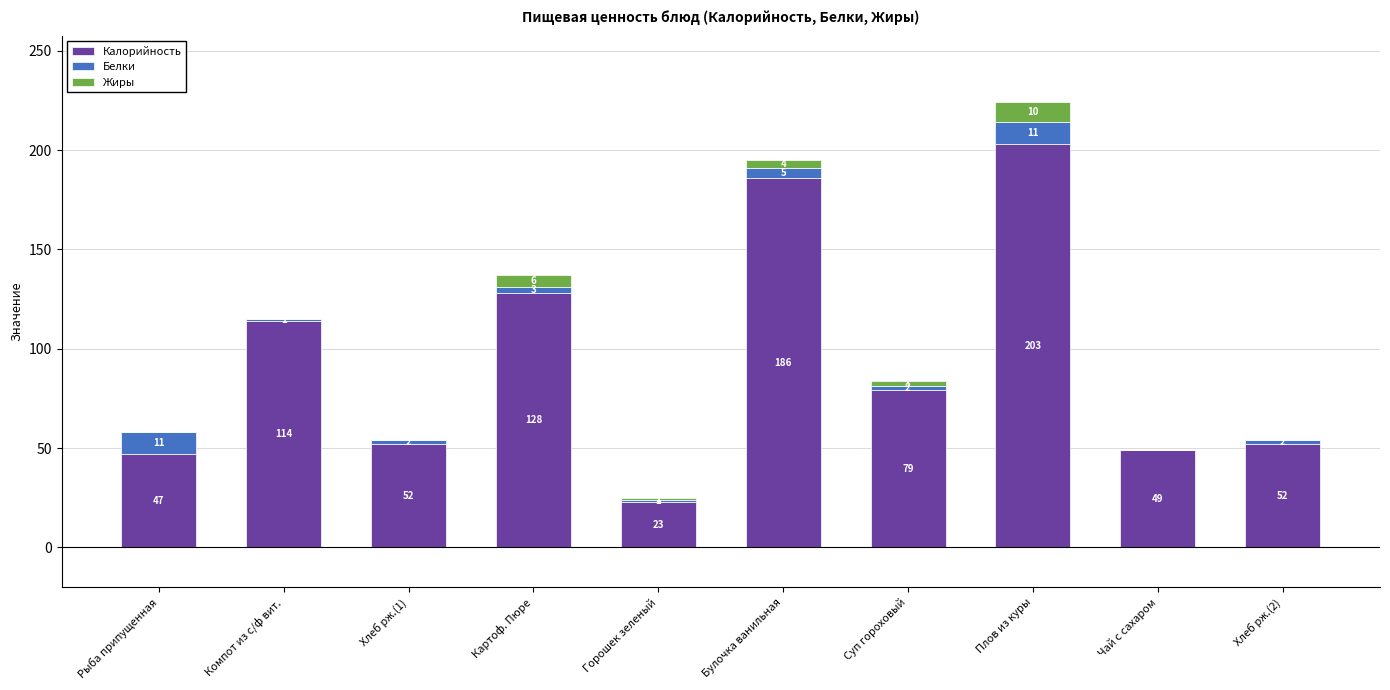

Does the chart contain stacked bars?

Yes